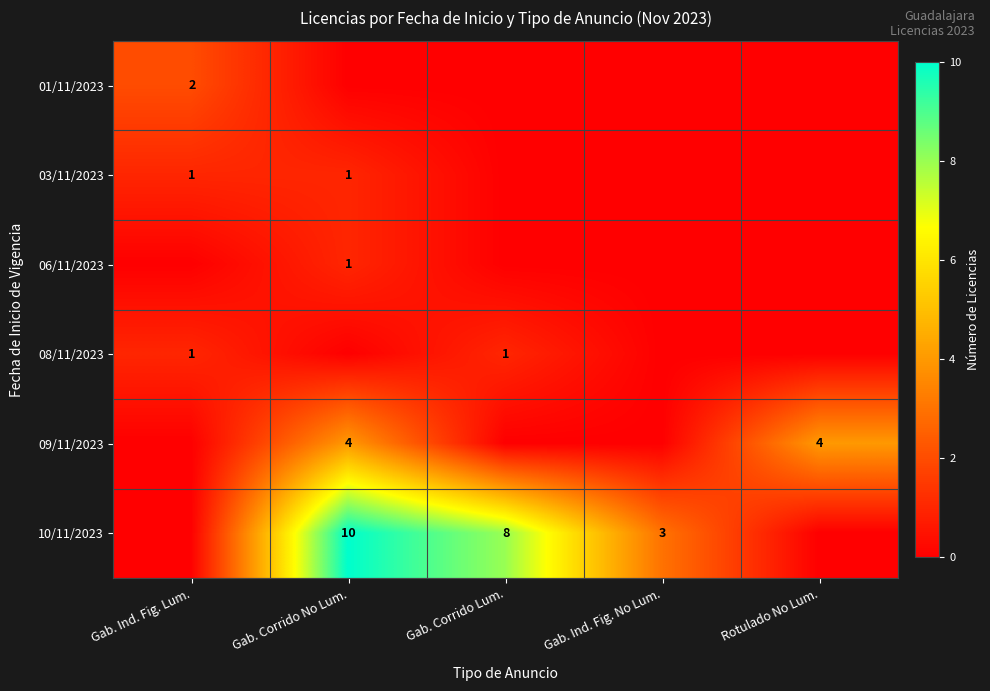

At which label does 10/11/2023 reach its peak?

Gab. Corrido No Lum.